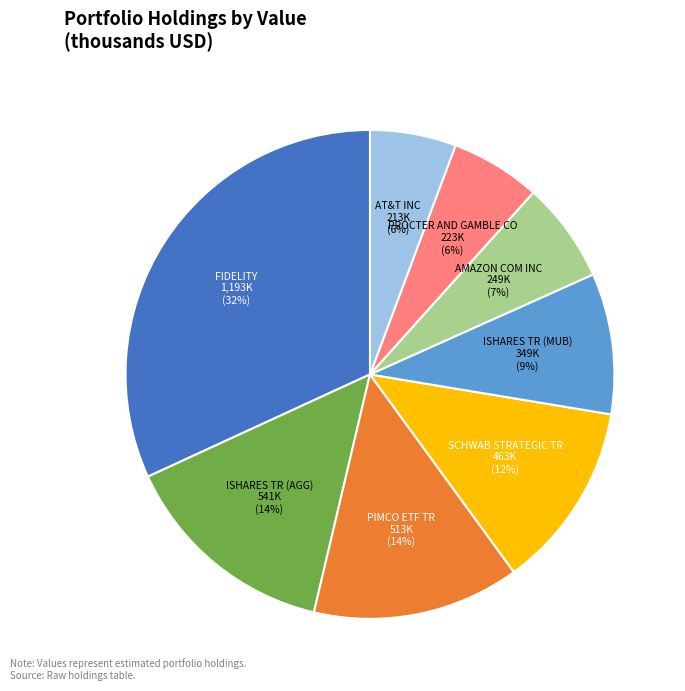

True or false: FIDELITY accounts for 26% of the total.

False